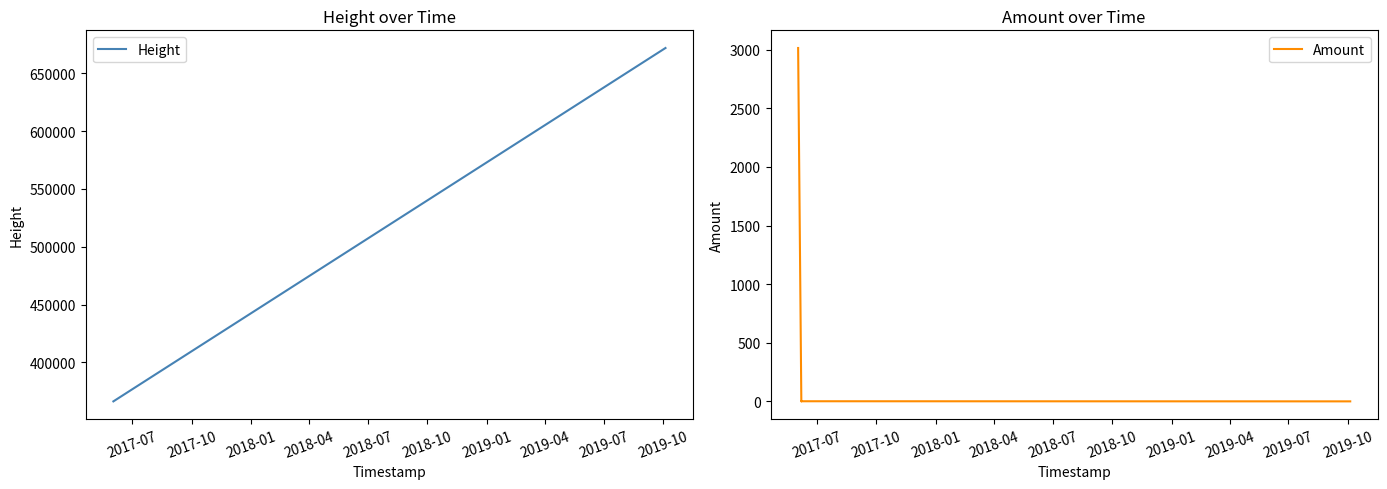

How many lines are shown in the chart?

2